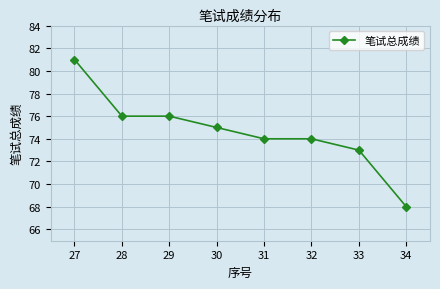

At which category does the chart reach its peak across all series?

27